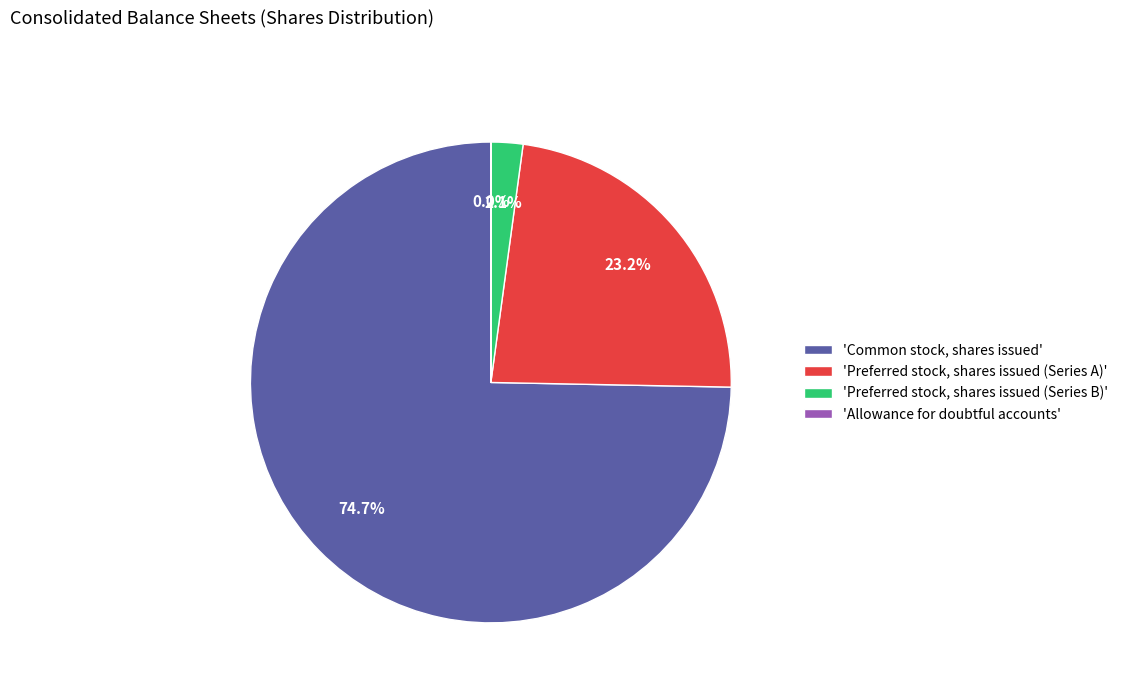

Is there any slice that represents more than half of the pie?

Yes